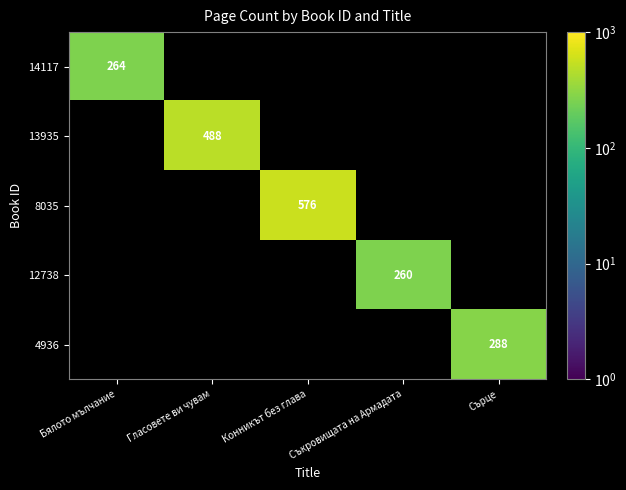

How many data points does each series have?

5